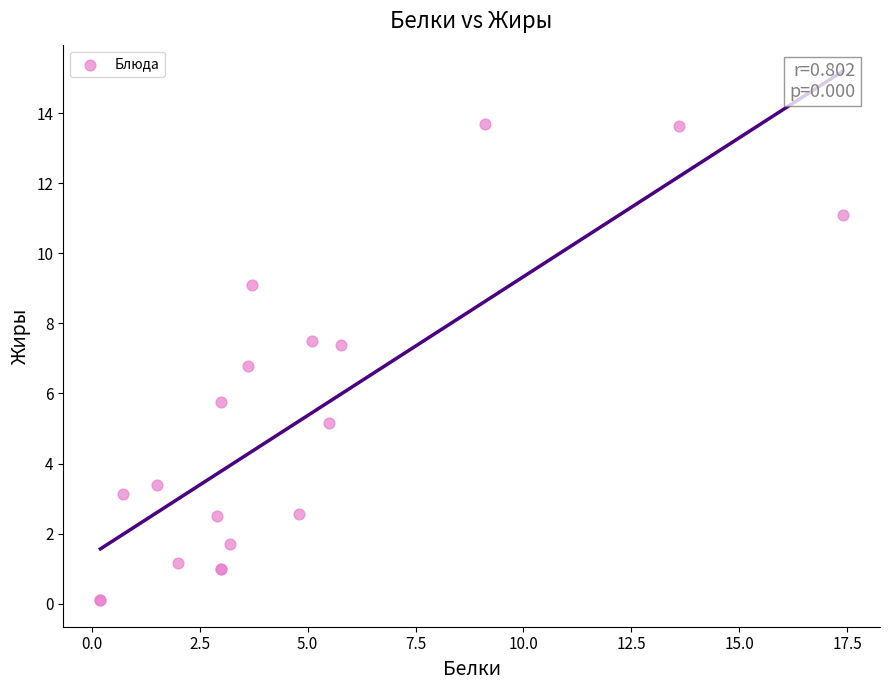

What Y value in the scatter plot is closest to 6?

5.8